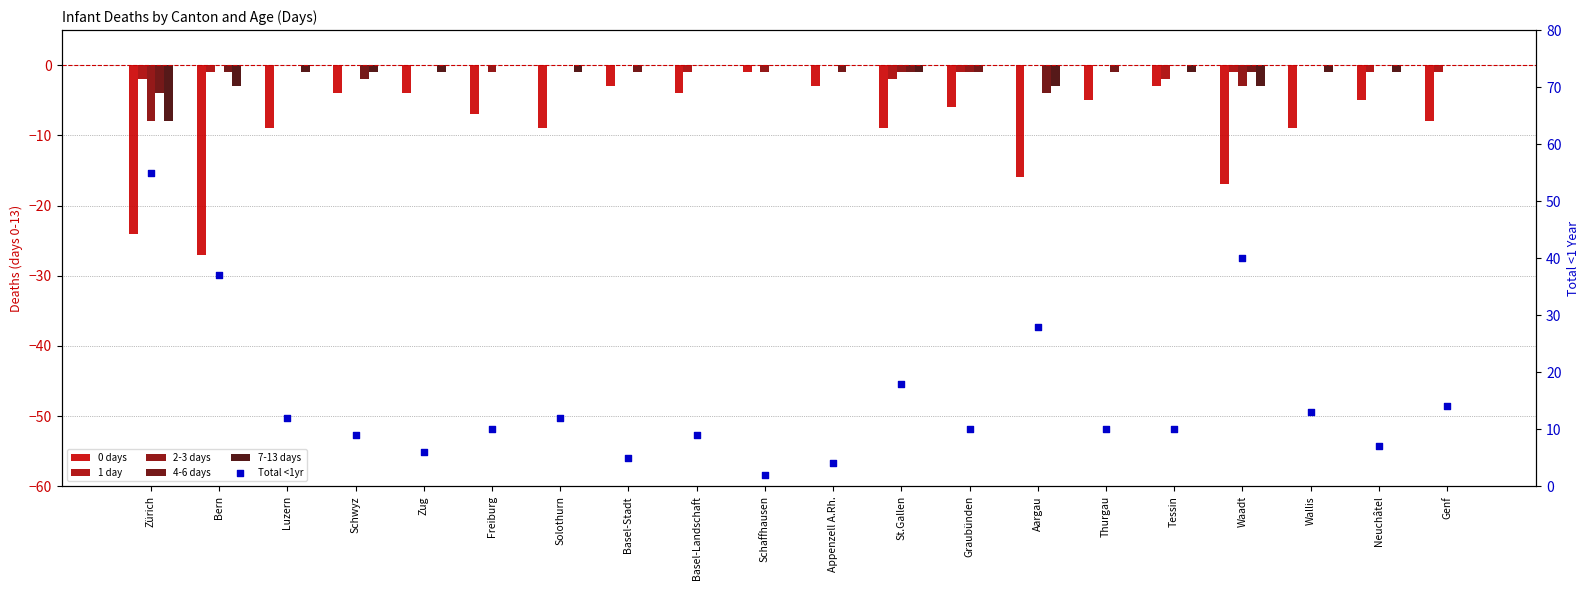

Which series reaches the maximum Y coordinate?

Total <1yr